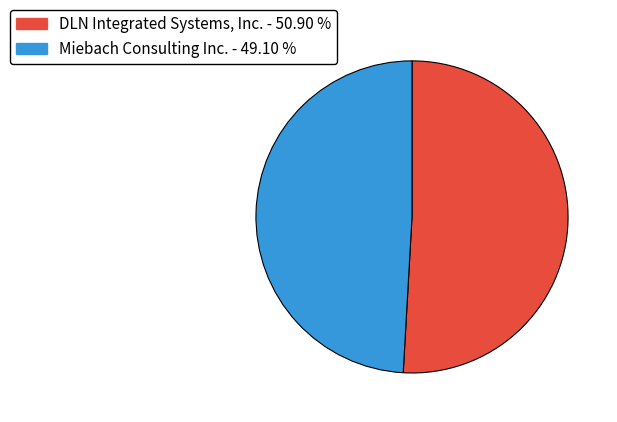

Count the number of slices in the pie.

2